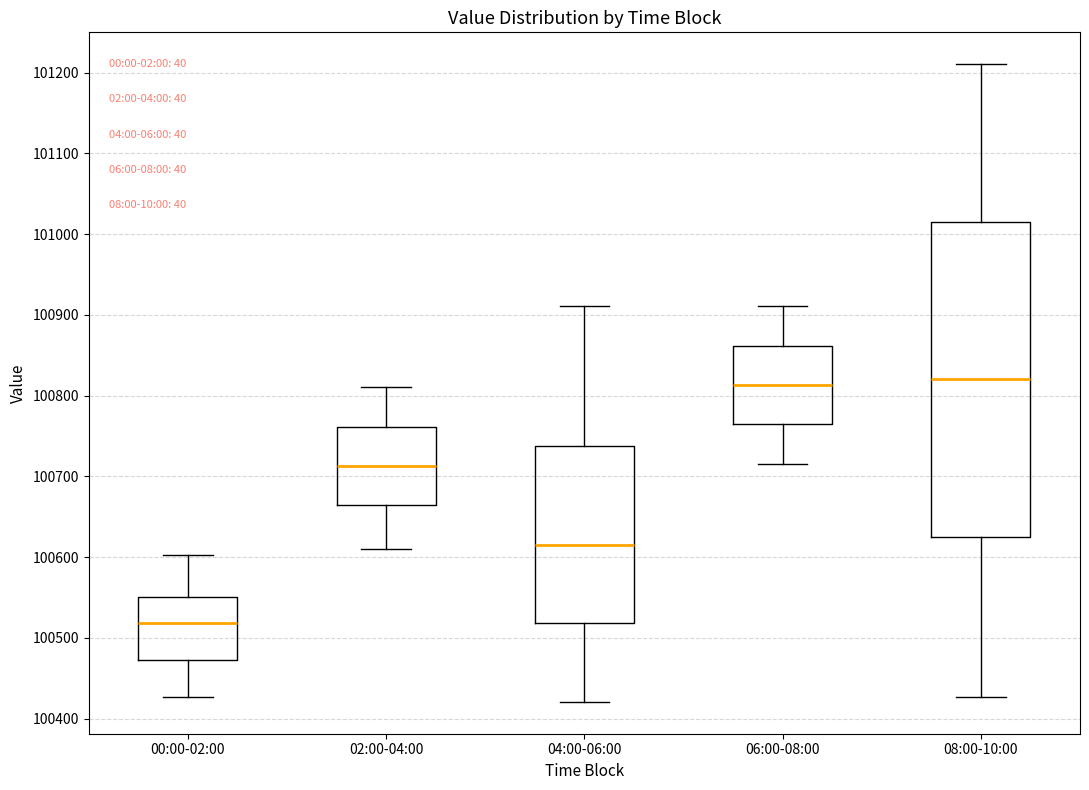

Reading left to right, read every box against the y-axis: the position of its median line, the range the box covers, and the ends of its whiskers. The values are not printed on the chart, so give them approximately, as read against the axis.

00:00-02:00: median 100520, box 100470 to 100550, whiskers 100430 to 100600
02:00-04:00: median 100710, box 100660 to 100760, whiskers 100610 to 100810
04:00-06:00: median 100620, box 100520 to 100740, whiskers 100420 to 100910
06:00-08:00: median 100810, box 100760 to 100860, whiskers 100720 to 100910
08:00-10:00: median 100820, box 100630 to 101020, whiskers 100430 to 101210